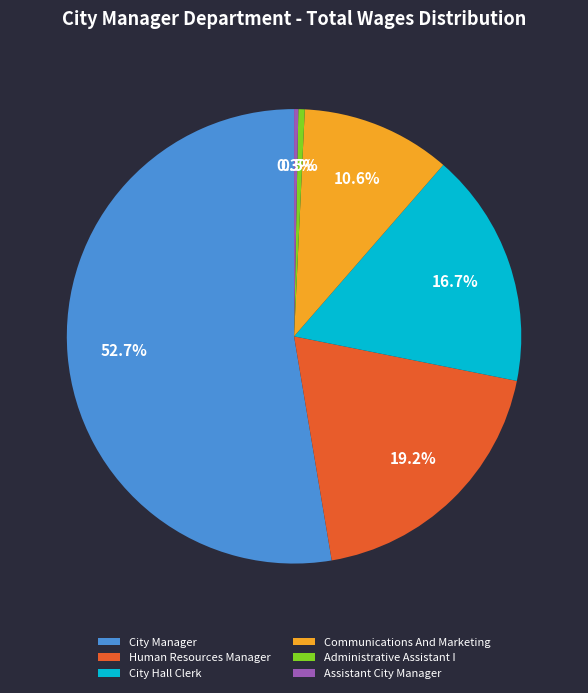

What is the majority slice?

City Manager